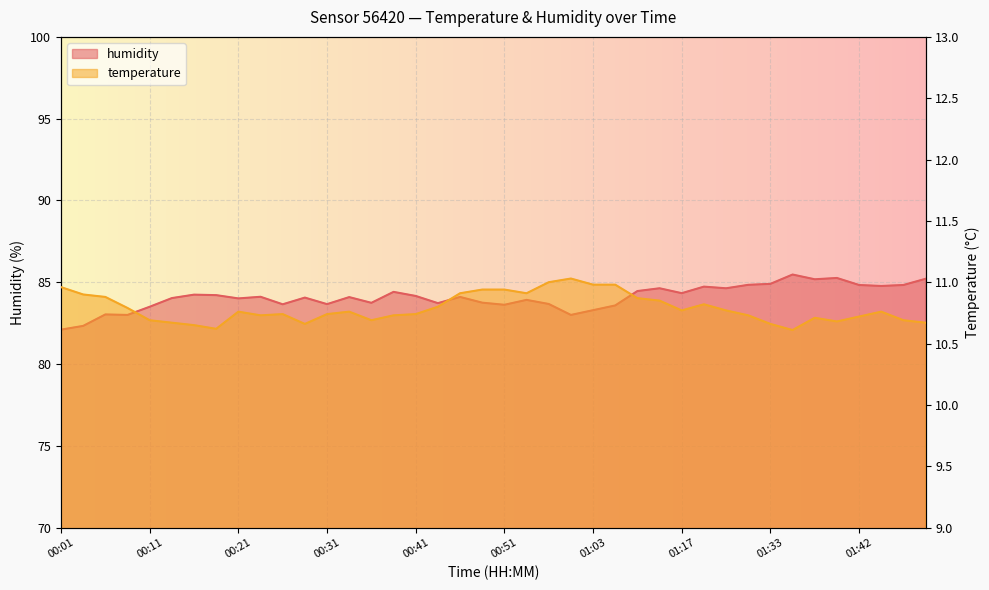

Read the temperature value at 00:19.

10.6